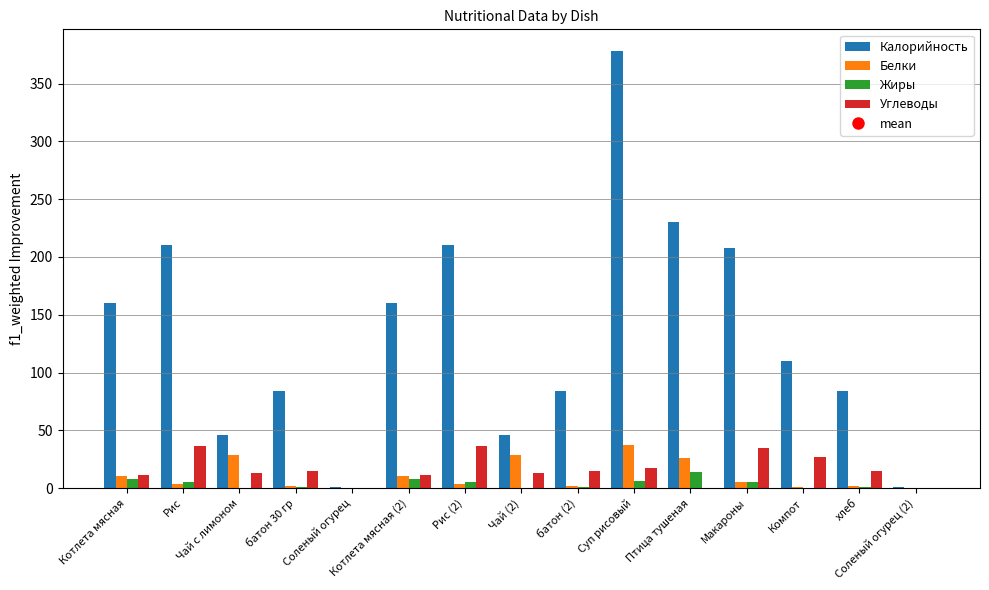

Between Рис (2) and Компот, which series saw the biggest shift?

Калорийность